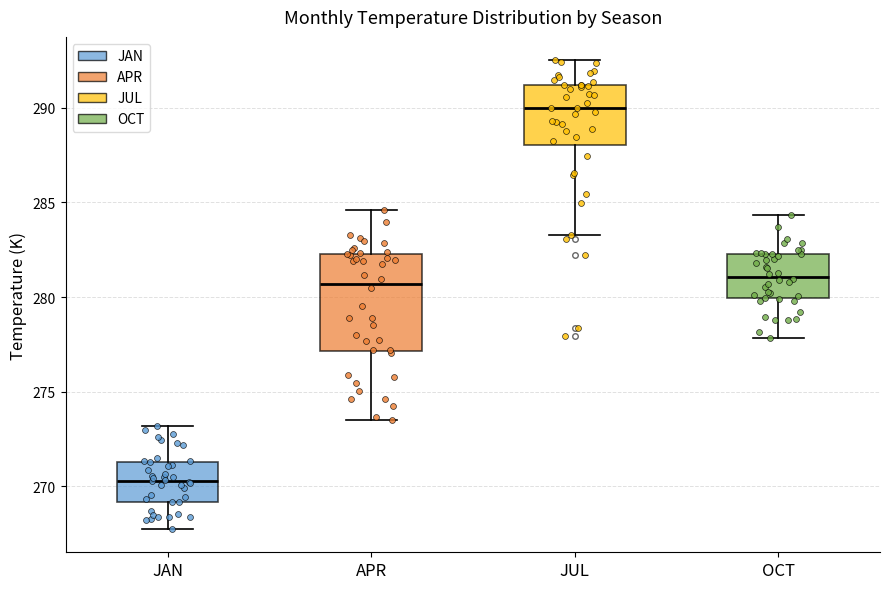

Reading left to right, transcribe this box plot: for each box, give where its median line is, the range the box spans, and where its two whiskers end, as read against the y-axis. The values are not printed on the chart, so give them approximately, as read against the axis.

JAN: median 270.5, box 269.0 to 271.5, whiskers 268.0 to 273.0
APR: median 280.5, box 277.0 to 282.5, whiskers 273.5 to 284.5
JUL: median 290.0, box 288.0 to 291.0, whiskers 283.5 to 292.5
OCT: median 281.0, box 280.0 to 282.5, whiskers 278.0 to 284.5